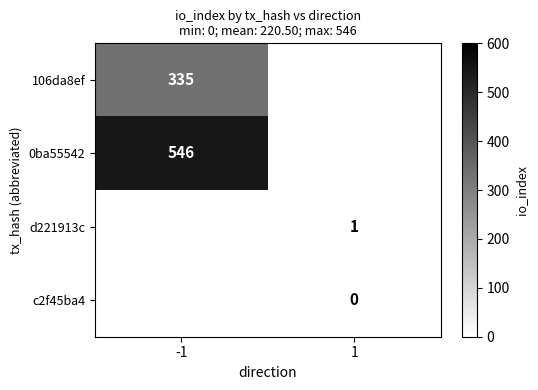

The value of 0ba55542 at -1 is 546. True or false?

True